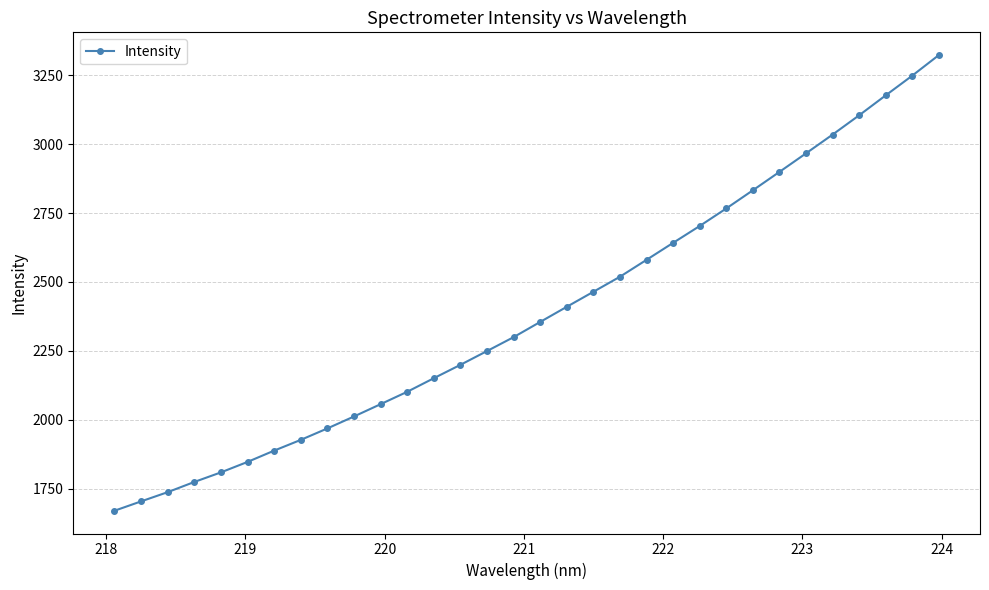

What is the average value?

2388.2